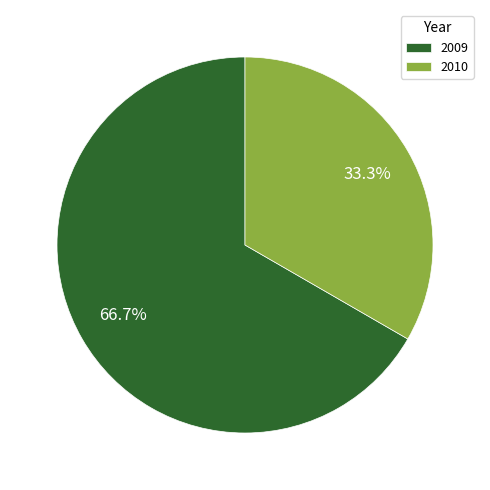

How many segments does this pie chart have?

2